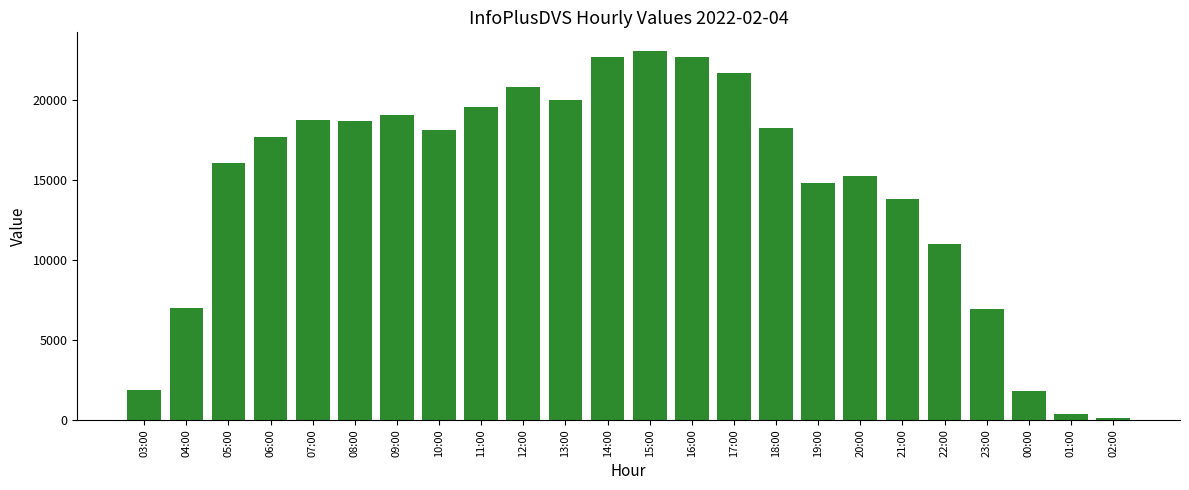

Where does the data first go above 18142?

07:00